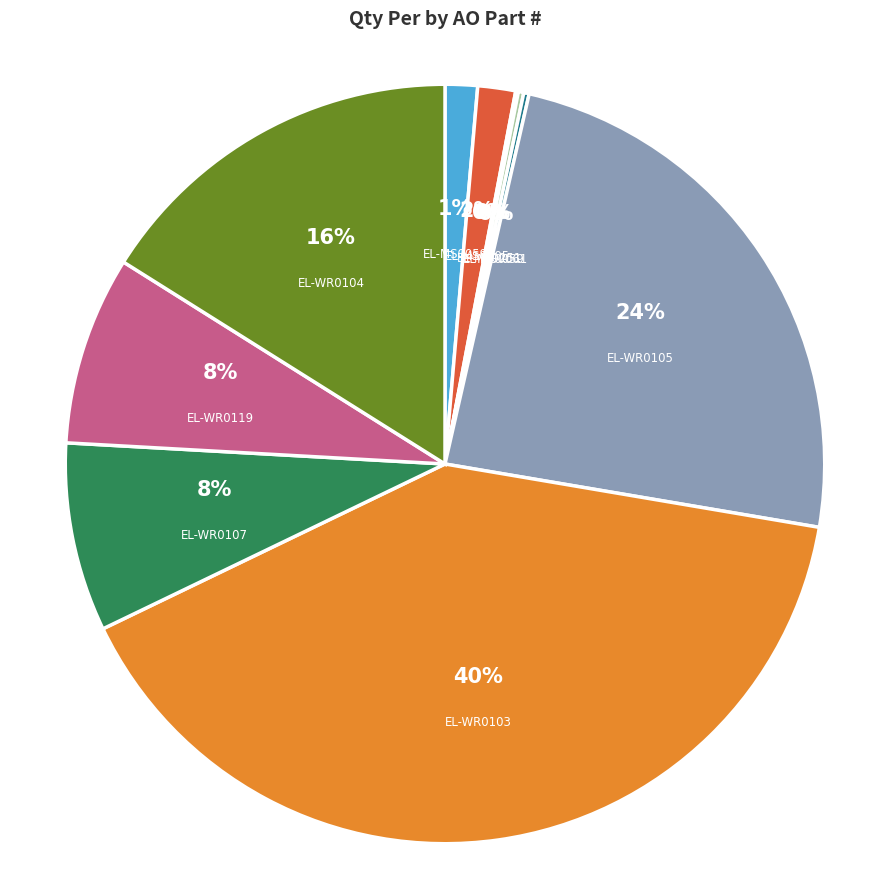

Combined, do PP-MP0059 and EL-WR0105 account for over 50%?

No